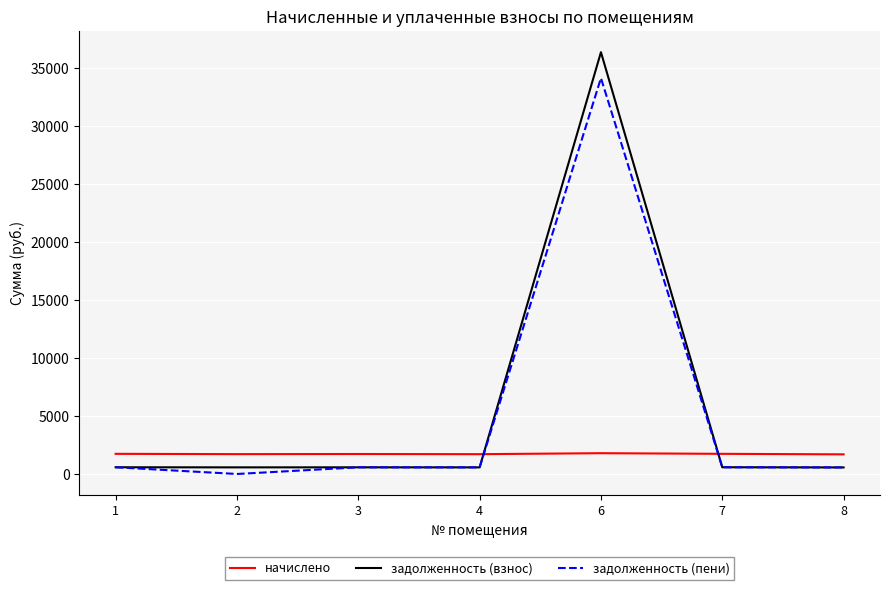

What is the minimum value for начислено?

1693.7